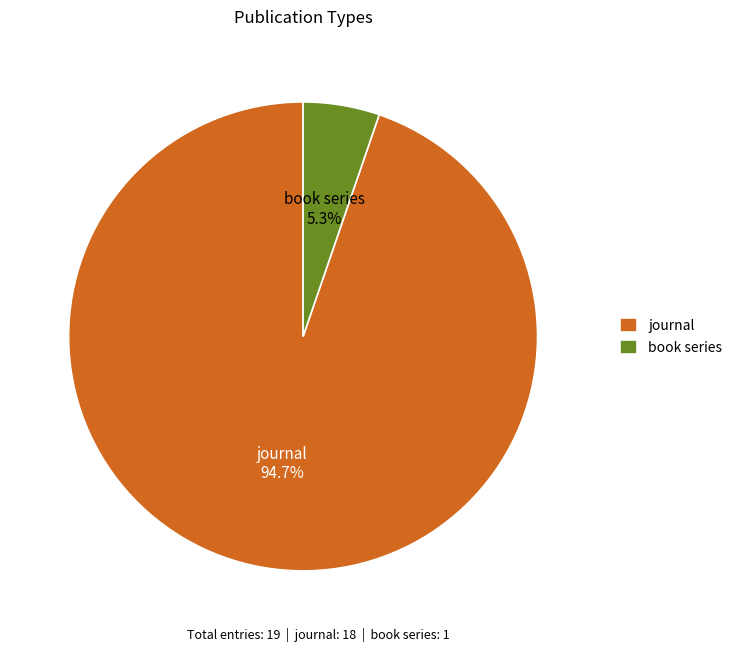

Which category accounts for the majority?

journal